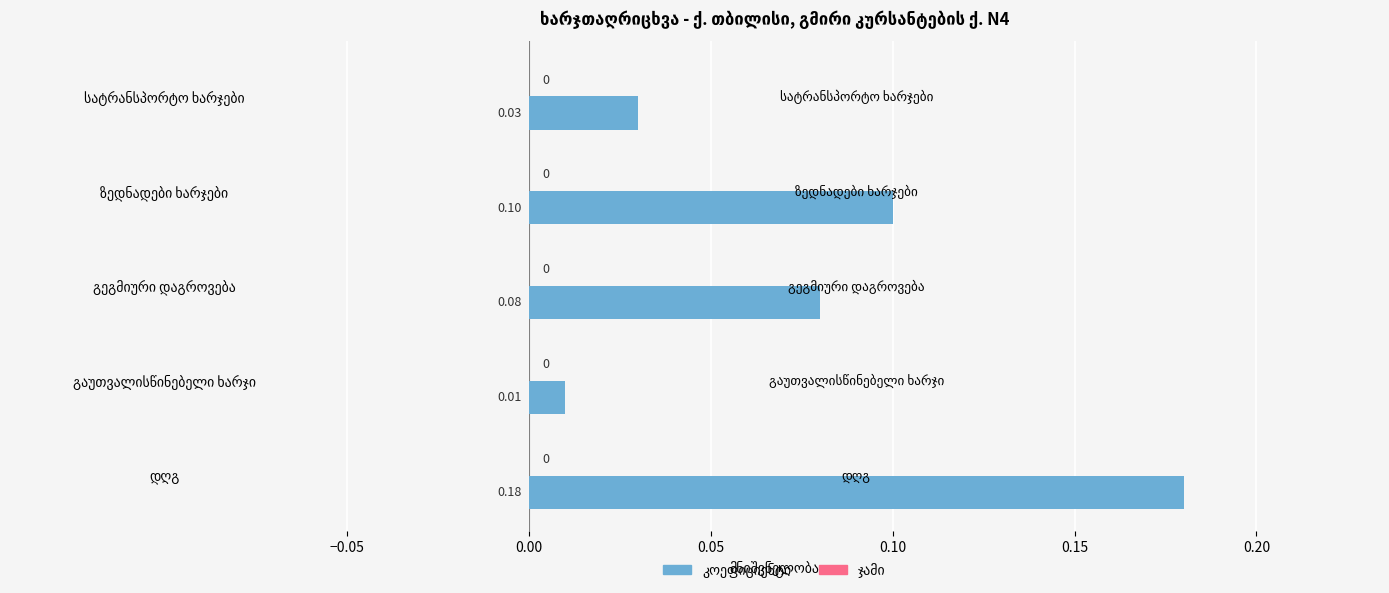

How many bars are there in total?

5